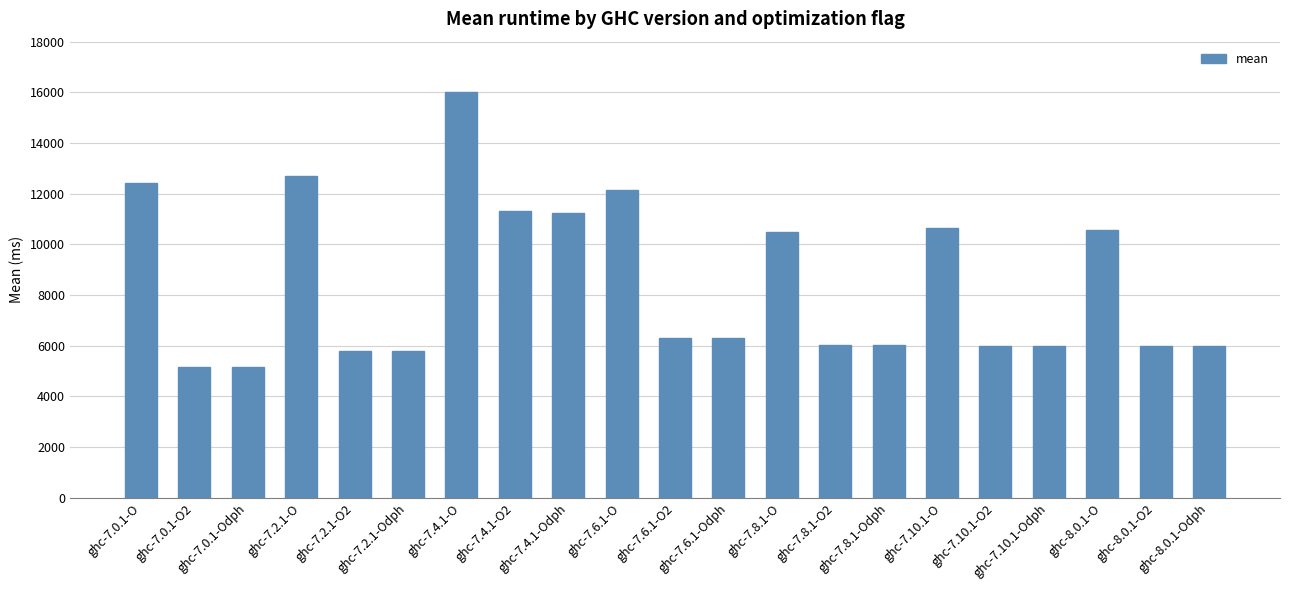

What is the average value?

8475.9